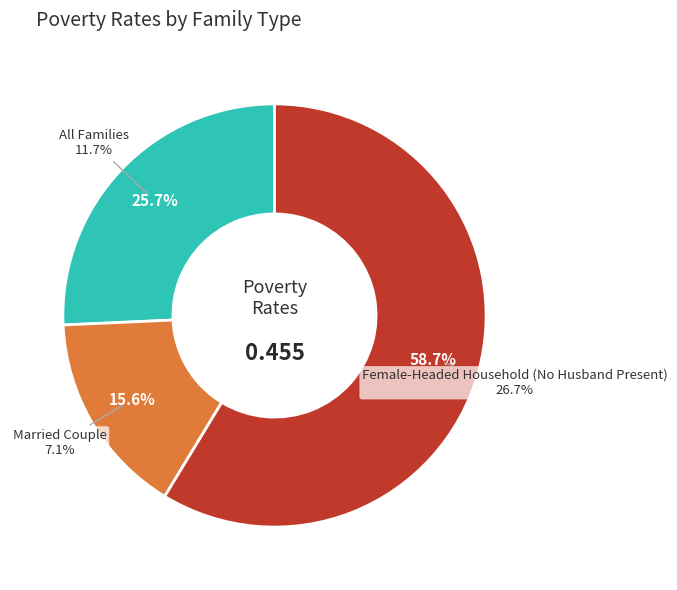

What is the smallest slice in the pie chart?

Married Couple